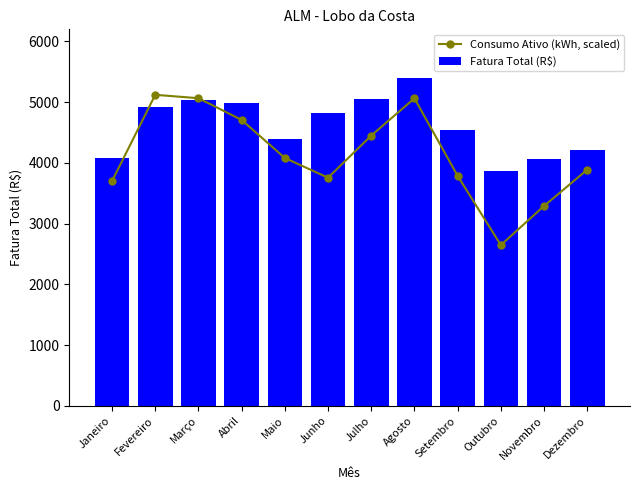

At which label does Fatura Total (R$) reach its peak?

Agosto